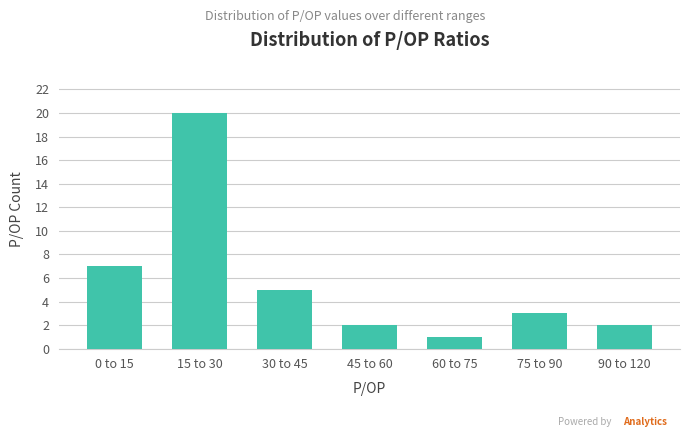

Reading left to right, list all the values displayed in this chart.

7	20	5	2	1	3	2